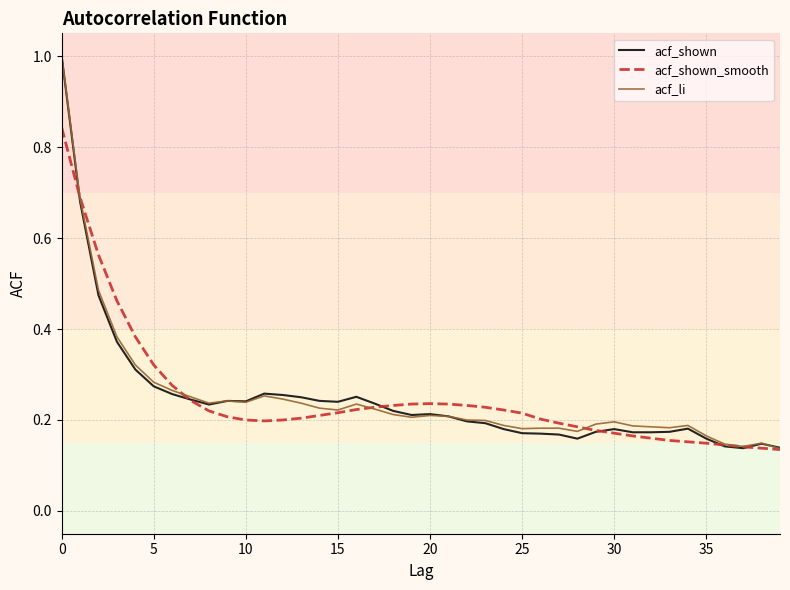

How many interior local peaks does the acf_shown_smooth series have?

1